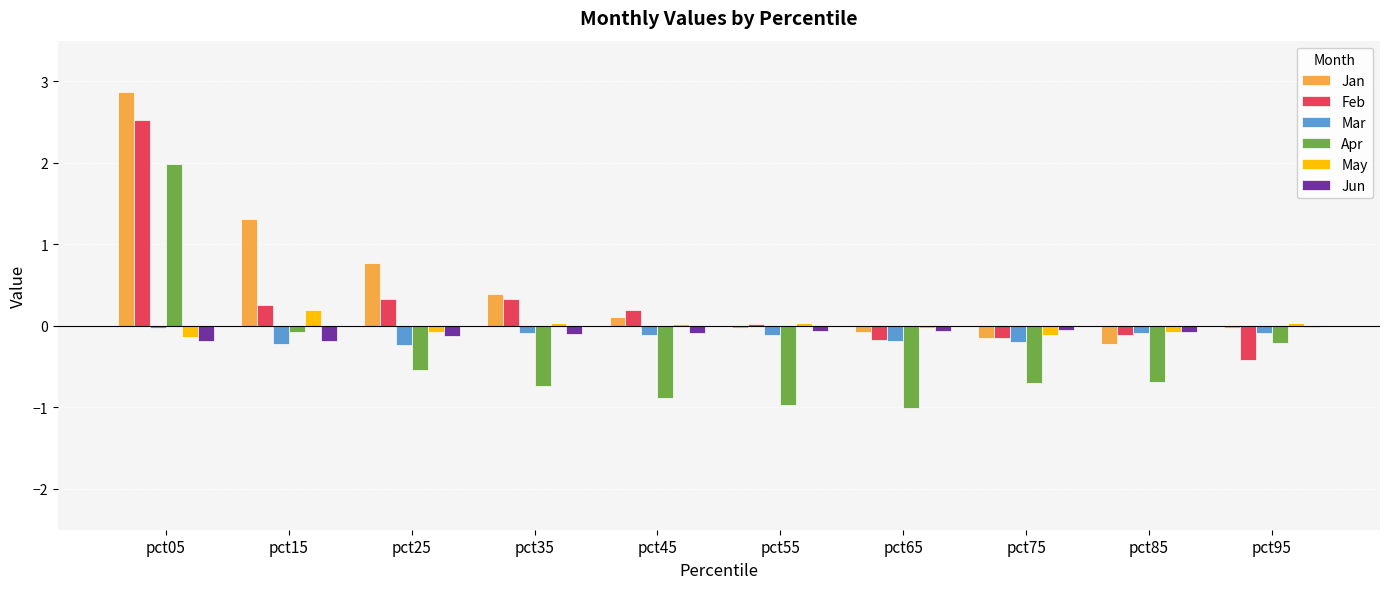

Which series changed the most between pct15 and pct95?

Jan